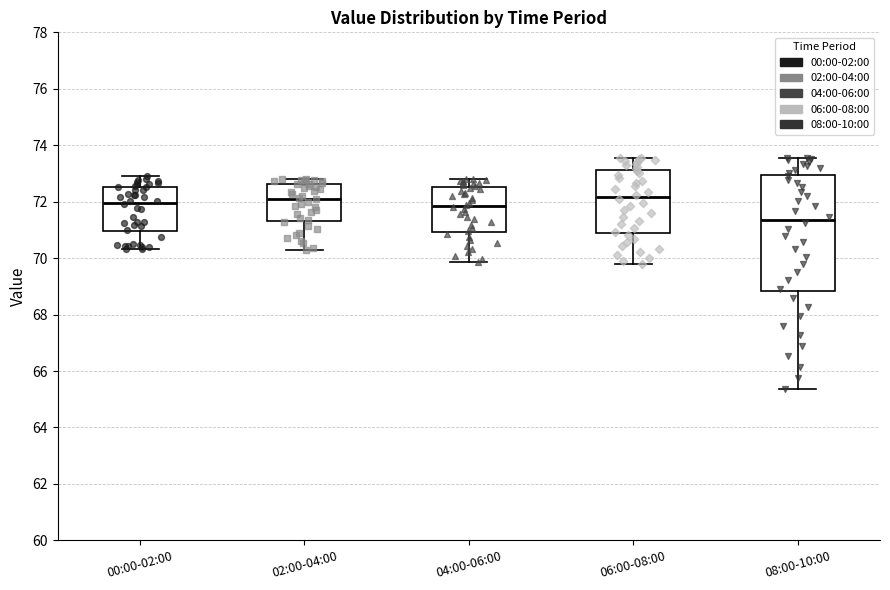

Reading left to right, transcribe this box plot: for each box, give where its median line is, the range the box spans, and where its two whiskers end, as read against the y-axis. The values are not printed on the chart, so give them approximately, as read against the axis.

00:00-02:00: median 72.0, box 71.0 to 72.6, whiskers 70.4 to 73.0
02:00-04:00: median 72.2, box 71.4 to 72.6, whiskers 70.2 to 72.8
04:00-06:00: median 71.8, box 71.0 to 72.6, whiskers 69.8 to 72.8
06:00-08:00: median 72.2, box 71.0 to 73.2, whiskers 69.8 to 73.6
08:00-10:00: median 71.4, box 68.8 to 73.0, whiskers 65.4 to 73.6